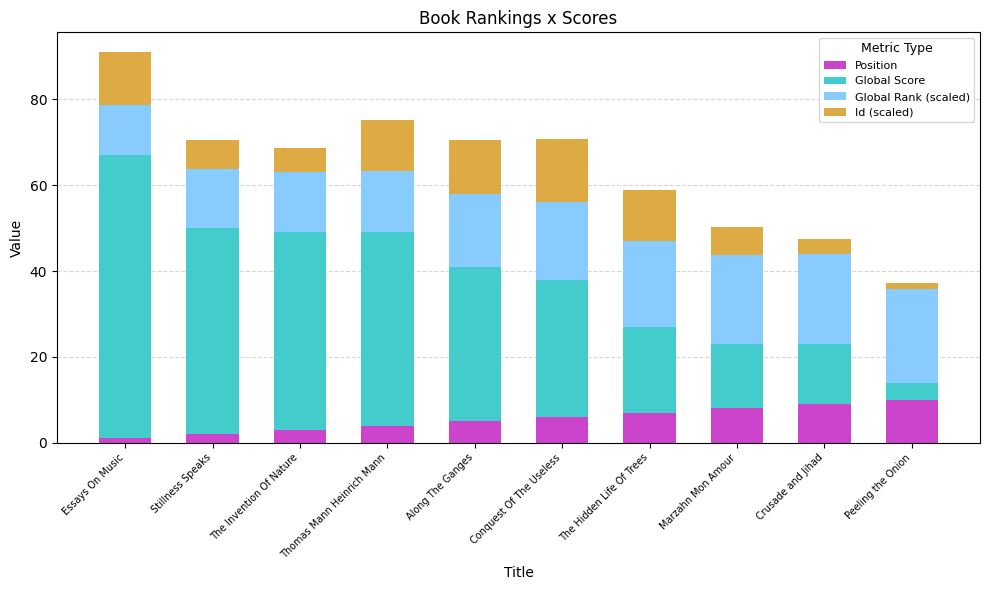

What is the total value across all series at Thomas Mann Heinrich Mann?

75.2